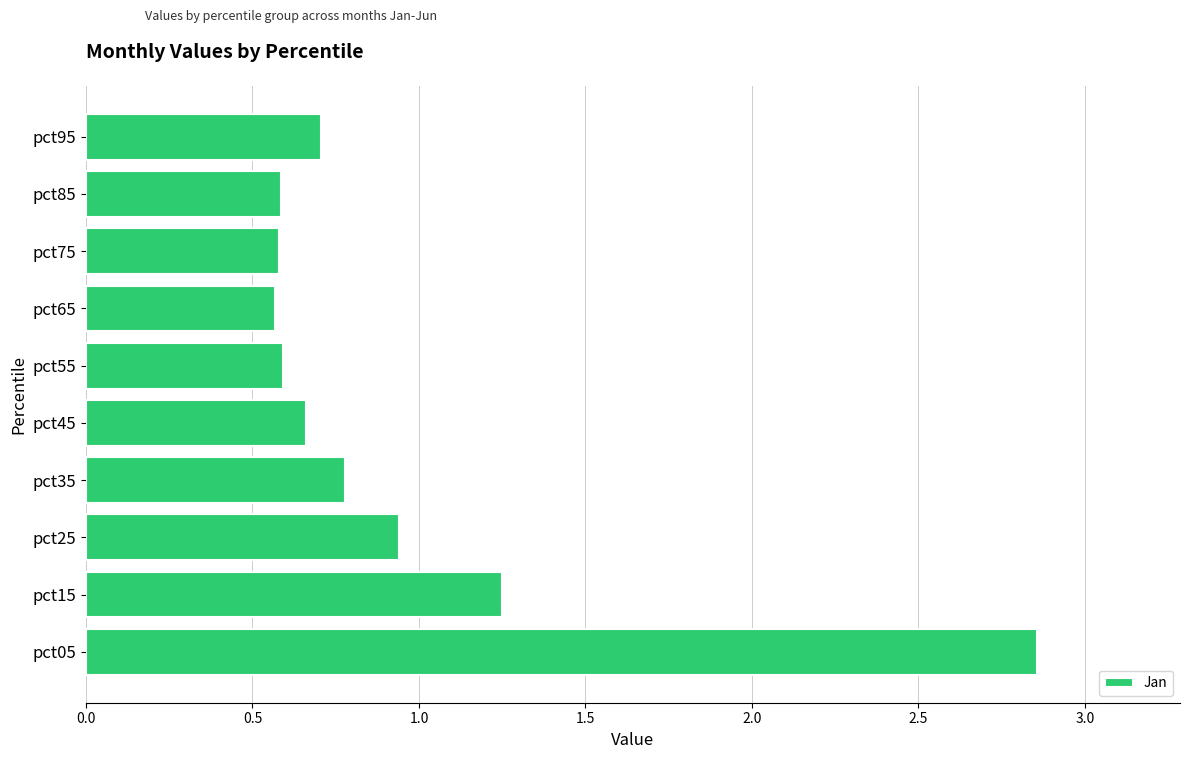

What is the change in value from pct15 to pct25?

-0.3